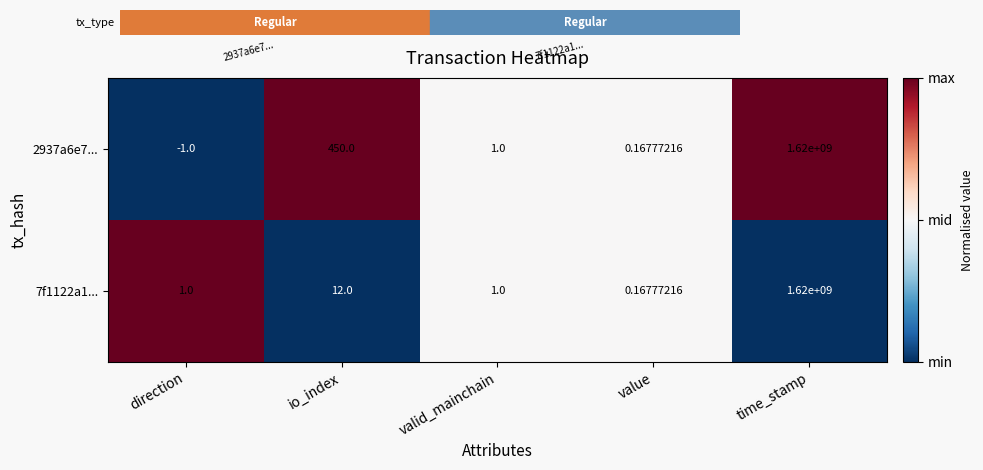

What is the total value across all series at time_stamp?

3240000000.0